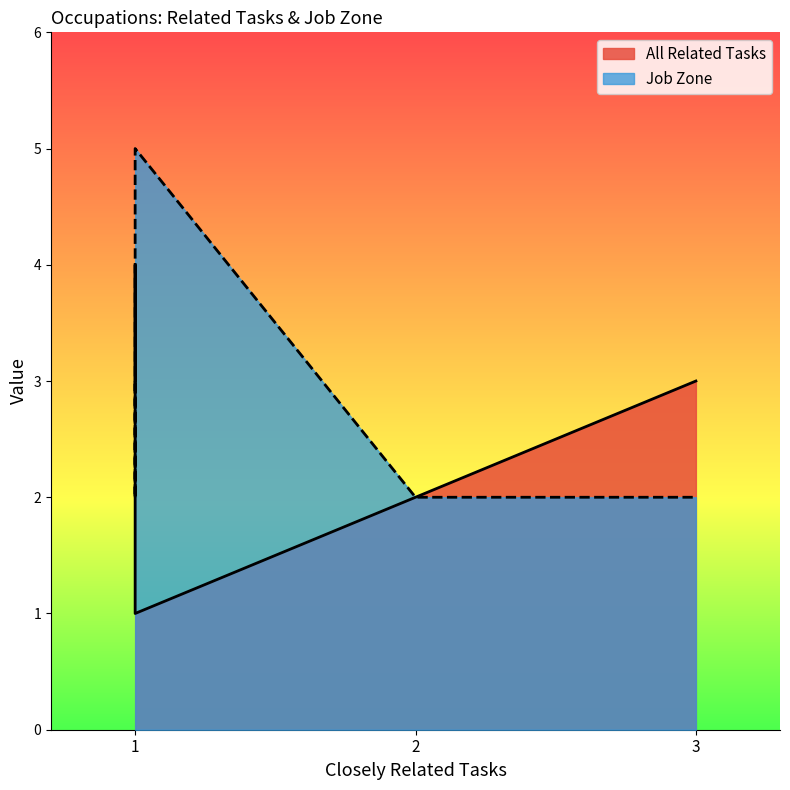

At which category is the sum across all series the highest?

1